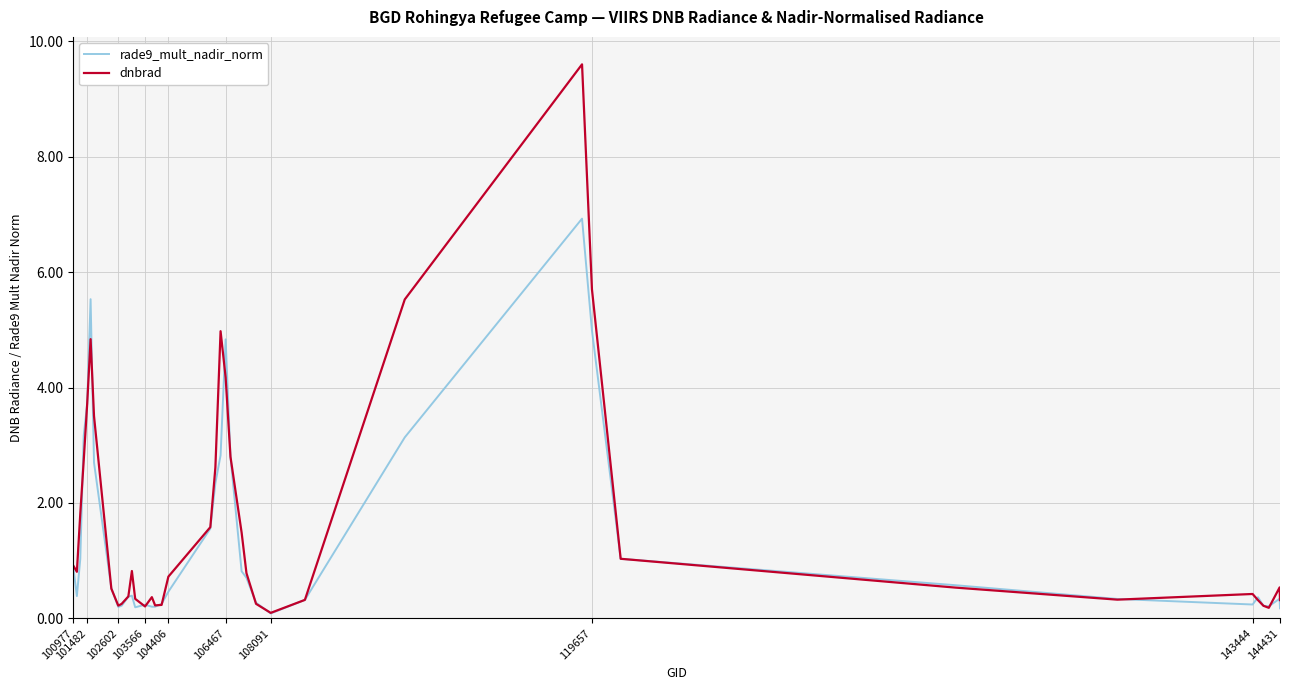

What is the difference between the maximum and minimum values in the dnbrad series?

9.5